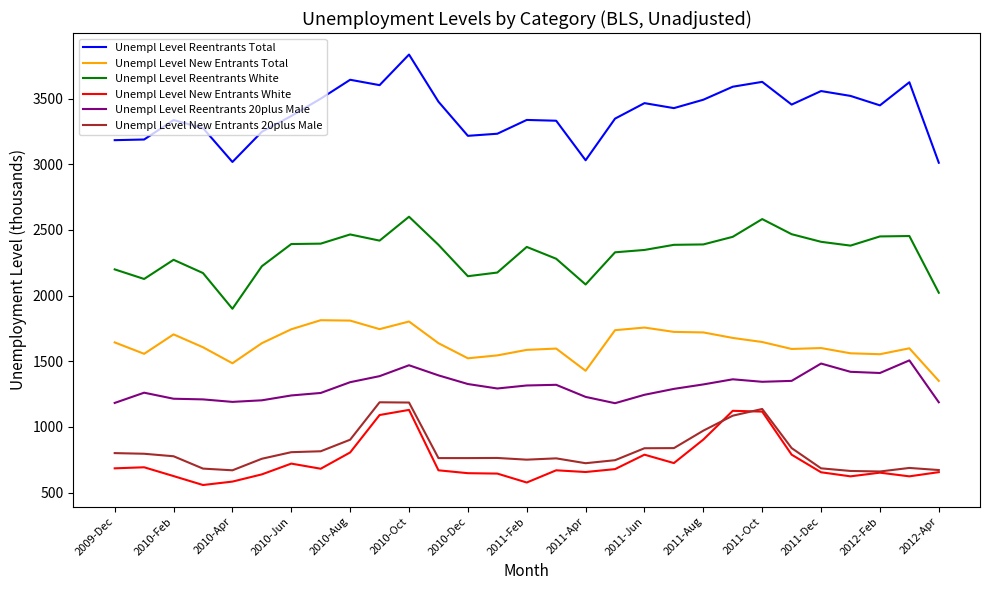

True or false: Unempl Level Reentrants White and Unempl Level New Entrants 20plus Male intersect in this chart.

False